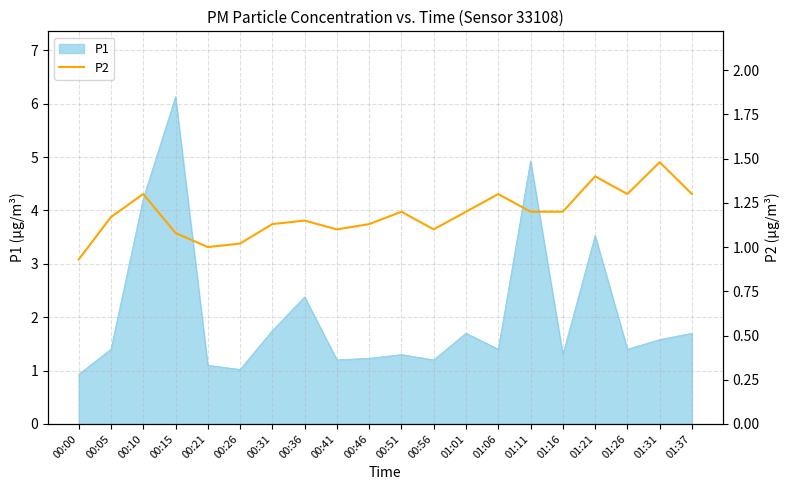

What is the lowest value of the P1 series?

0.9